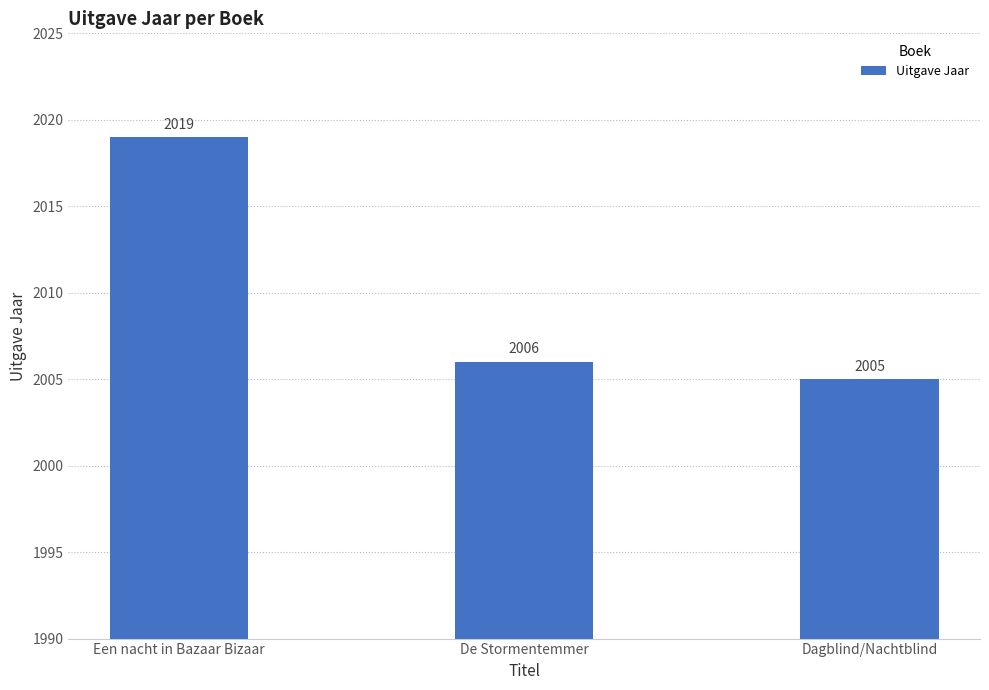

How many data points does each series have?

3